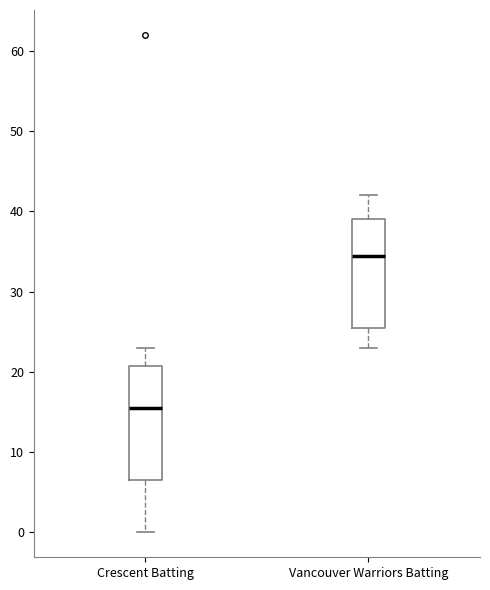

Where does the lower whisker of the box for Vancouver Warriors Batting end on the y-axis? The values are not printed on the chart, so give them approximately, as read against the axis.

23